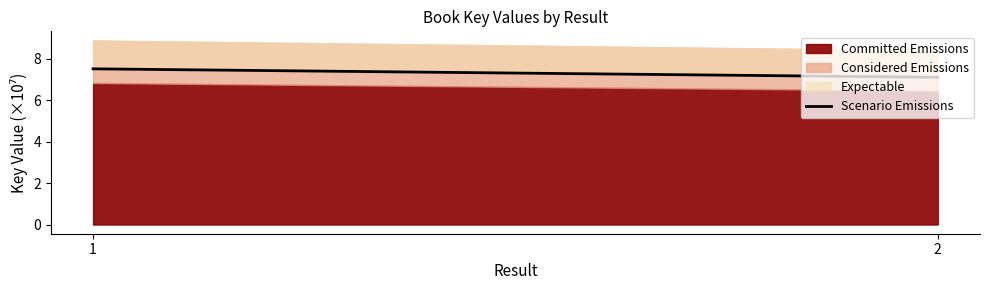

What is the difference between the values at 2 and 1?

0.4